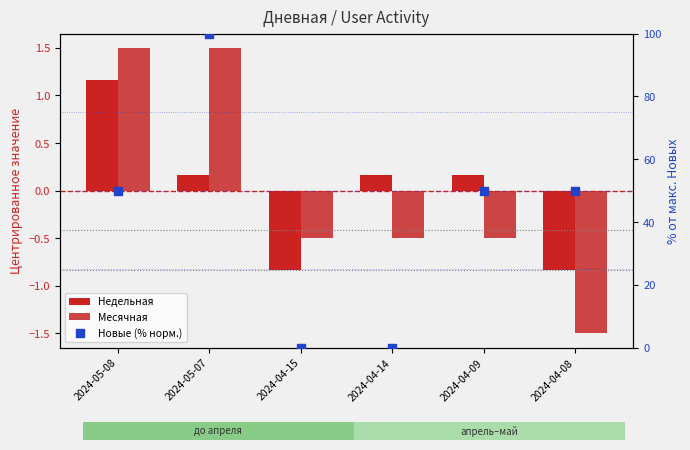

Which series has the largest total across all categories?

Новые (% норм.)